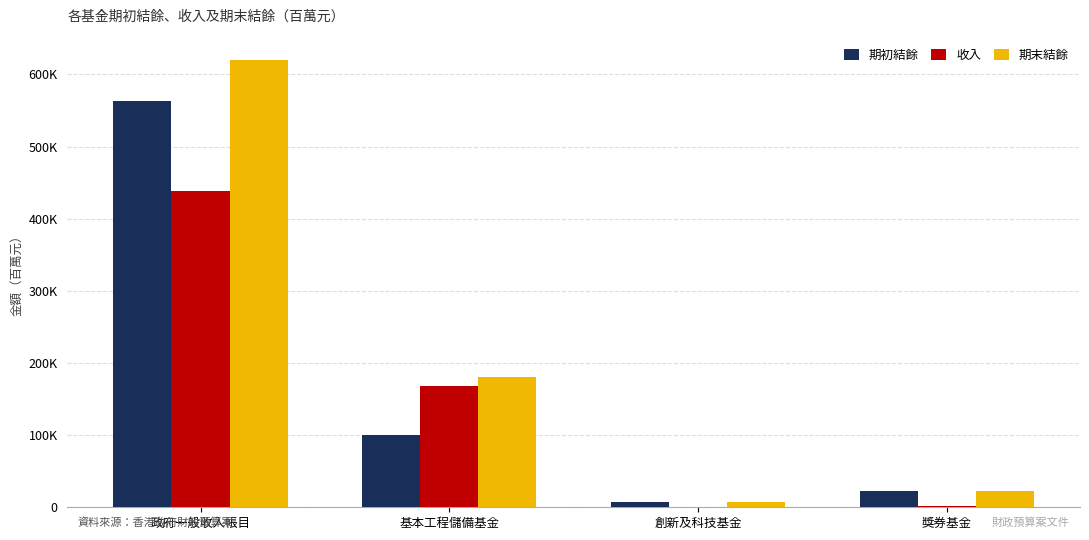

Does the chart contain stacked bars?

No